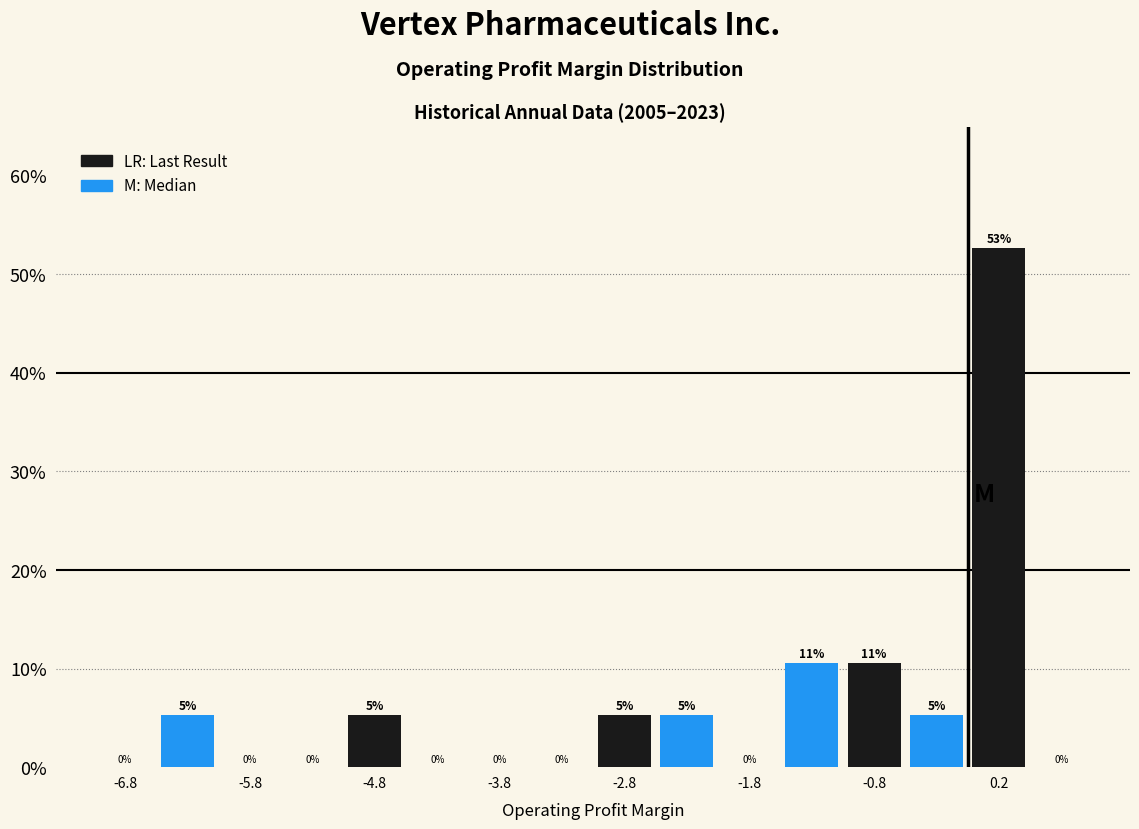

Over which range of the x-axis is the bar tallest?

0.0 to 0.5